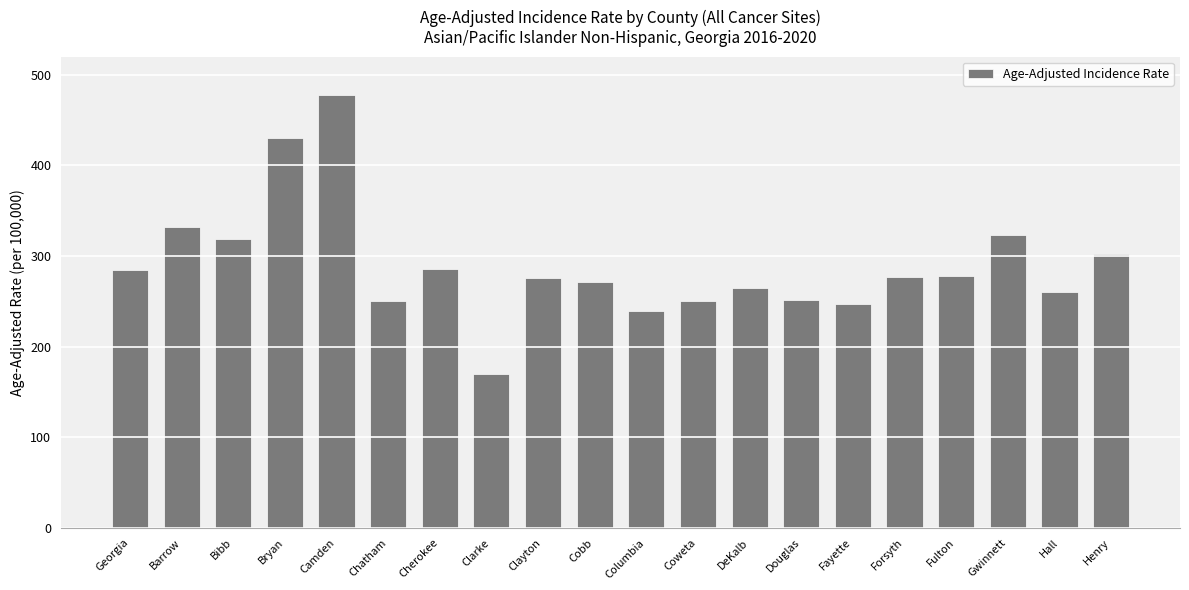

Between Henry and Chatham, which is larger?

Henry